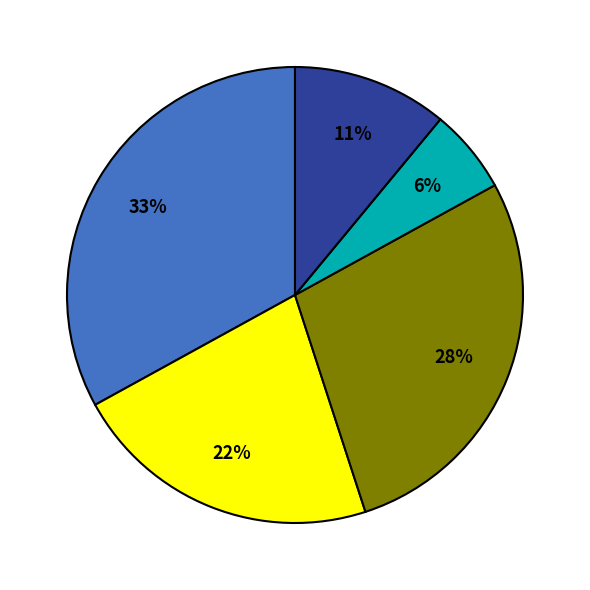

To the nearest percent, what is the difference between the largest and smallest slice percentages?

27%